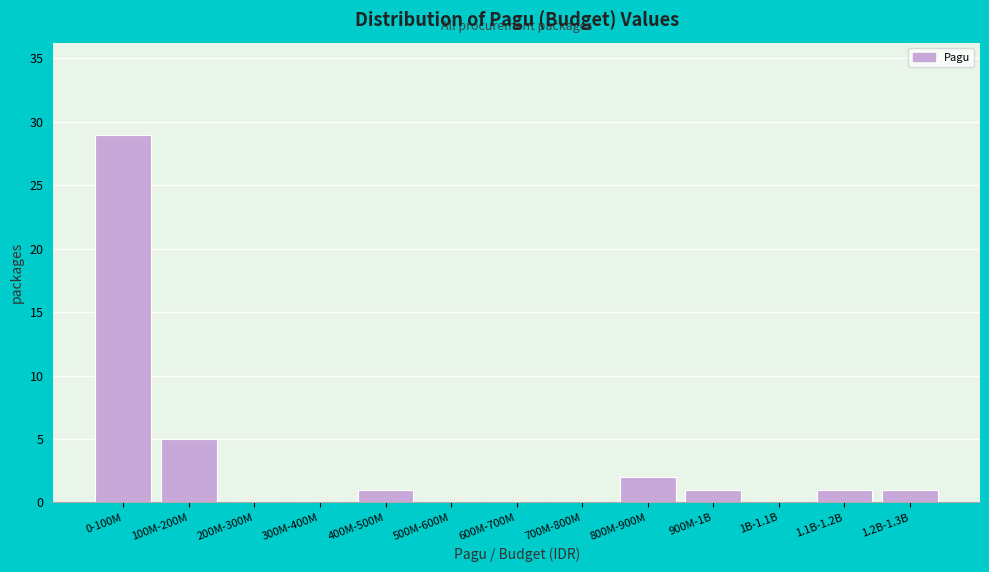

Reading right to left, list all the values displayed in this chart.

1.2B-1.3B=1	1.1B-1.2B=1	1B-1.1B=0	900M-1B=1	800M-900M=2	700M-800M=0	600M-700M=0	500M-600M=0	400M-500M=1	300M-400M=0	200M-300M=0	100M-200M=5	0-100M=29